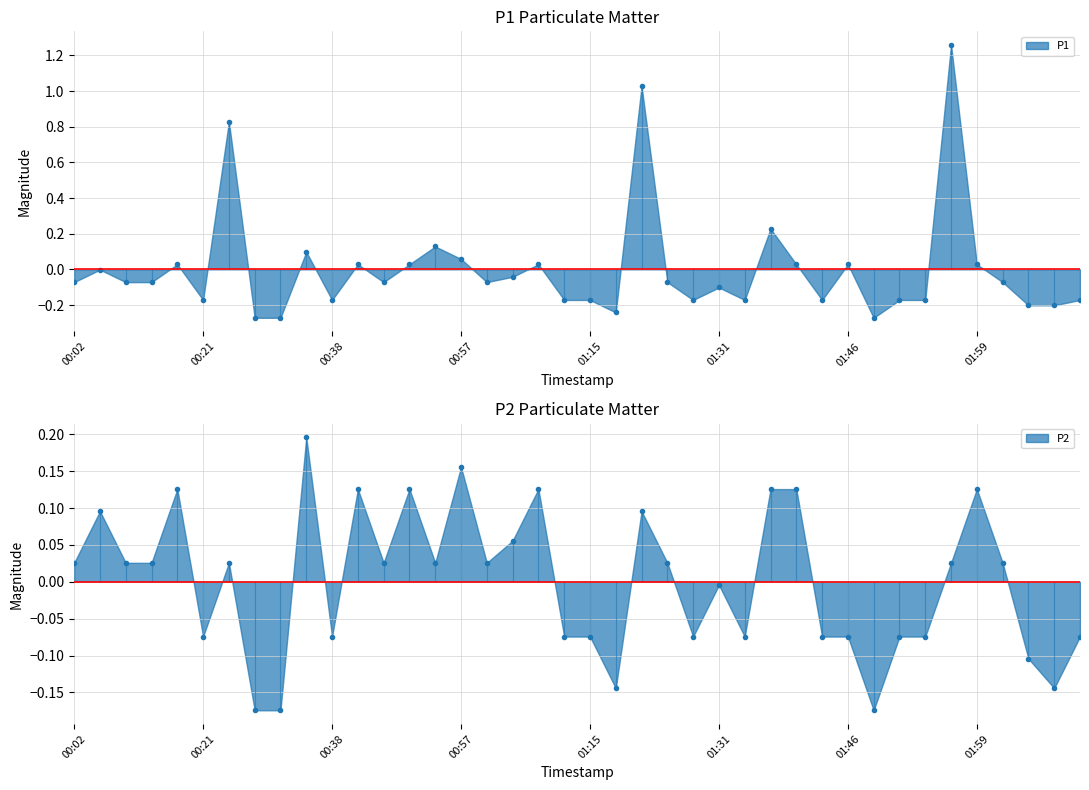

List the series in order of their peak value, highest first.

P1, P2